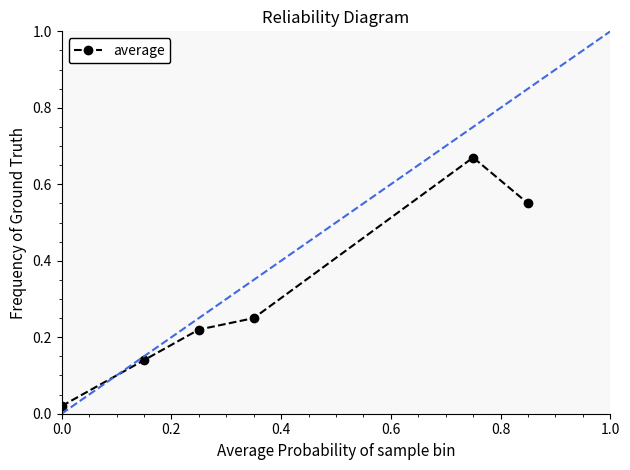

How many points are higher than both their immediate neighbors (excluding endpoints)?

1